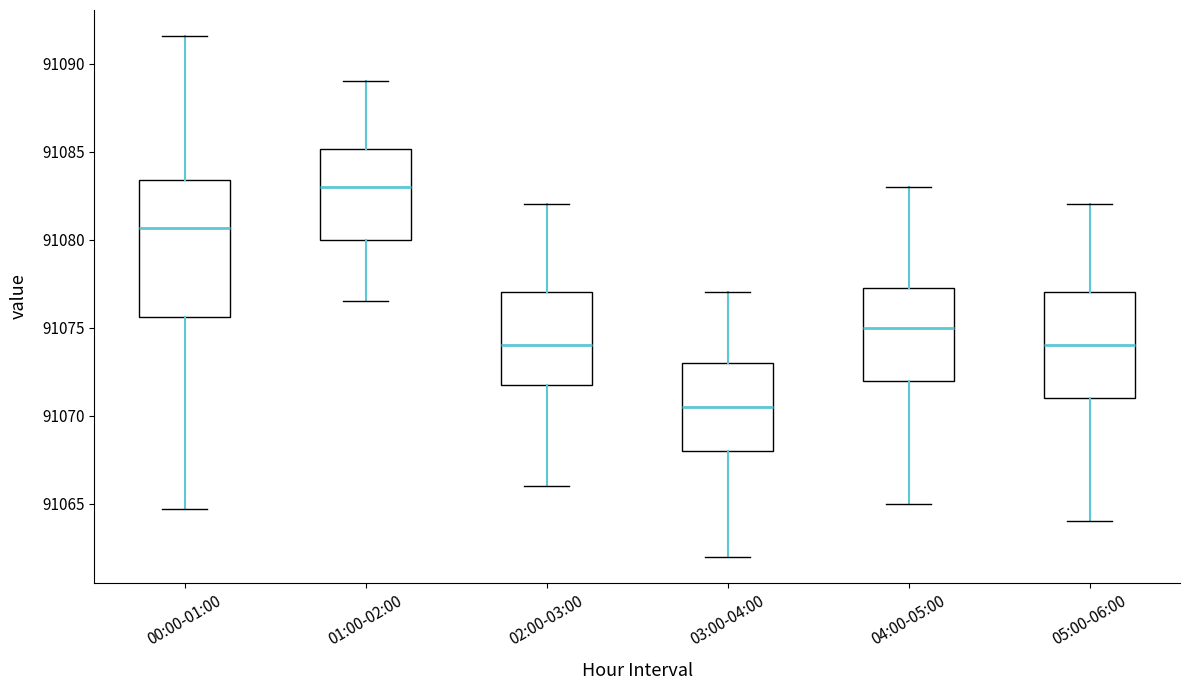

Reading left to right, transcribe this box plot: for each box, give where its median line is, the range the box spans, and where its two whiskers end, as read against the y-axis. The values are not printed on the chart, so give them approximately, as read against the axis.

00:00-01:00: median 91080.5, box 91075.5 to 91083.5, whiskers 91064.5 to 91091.5
01:00-02:00: median 91083.0, box 91080.0 to 91085.0, whiskers 91076.5 to 91089.0
02:00-03:00: median 91074.0, box 91072.0 to 91077.0, whiskers 91066.0 to 91082.0
03:00-04:00: median 91070.5, box 91068.0 to 91073.0, whiskers 91062.0 to 91077.0
04:00-05:00: median 91075.0, box 91072.0 to 91077.5, whiskers 91065.0 to 91083.0
05:00-06:00: median 91074.0, box 91071.0 to 91077.0, whiskers 91064.0 to 91082.0